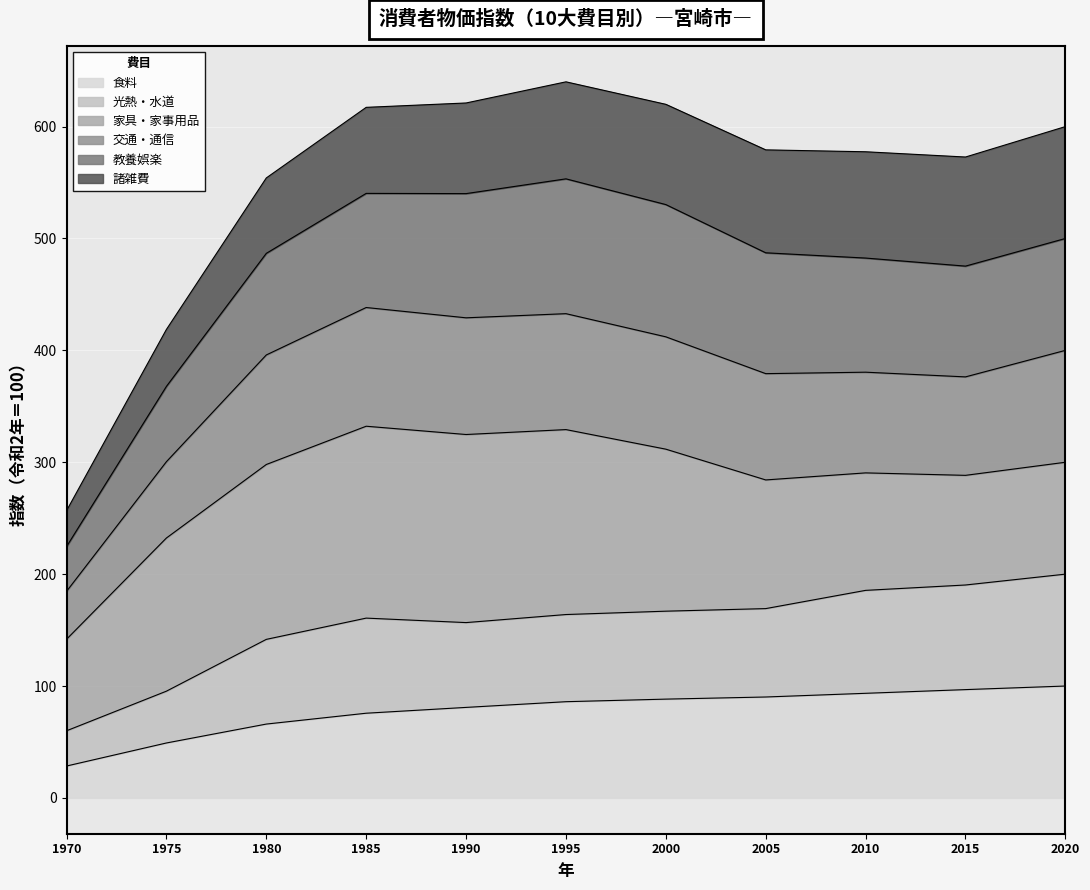

What is the total value across all series at 1975?

418.7